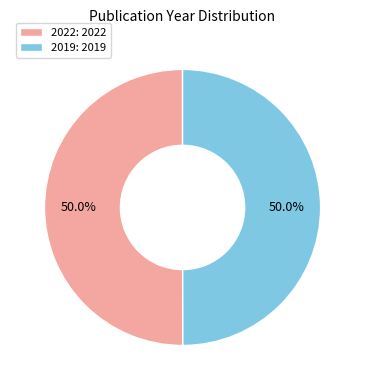

How many segments does this pie chart have?

2